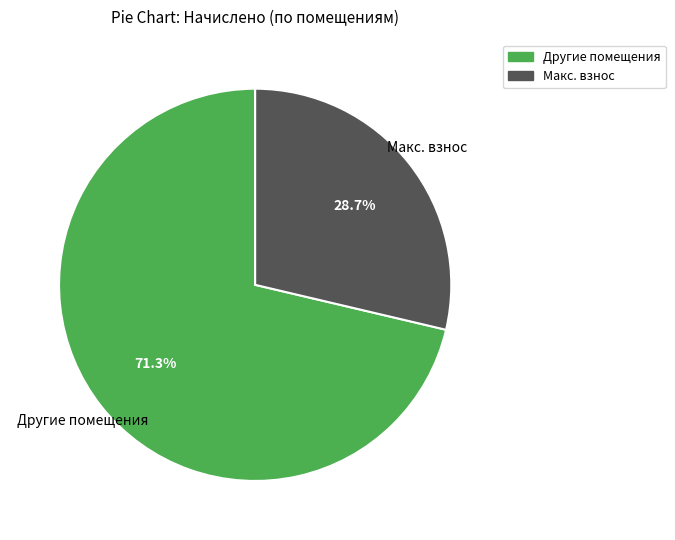

Does any single category account for the majority?

Yes